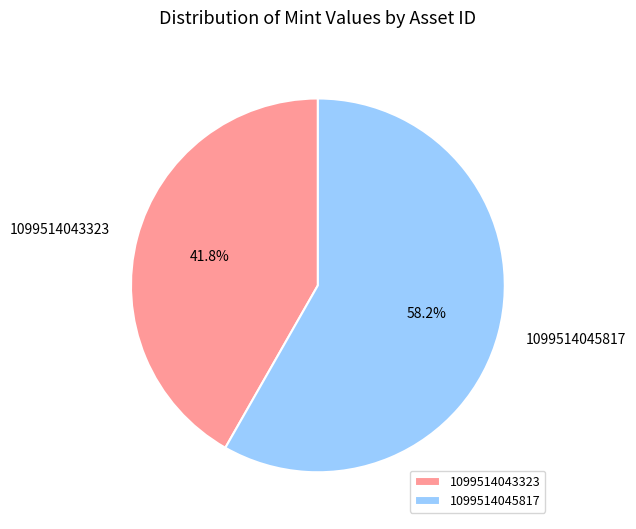

To the nearest percent, what percentage of the pie is 1099514043323?

42%